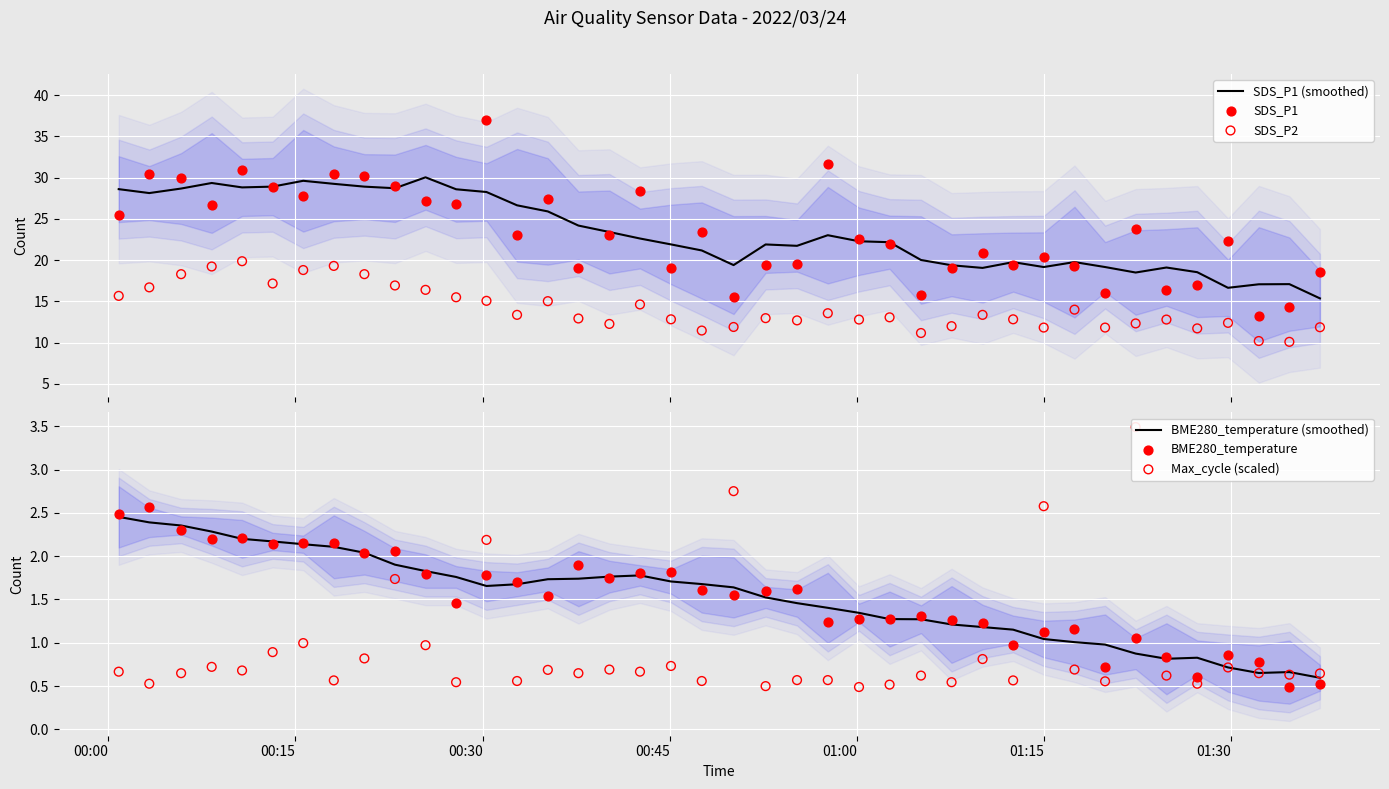

Which series reaches the maximum Y coordinate?

SDS_P1